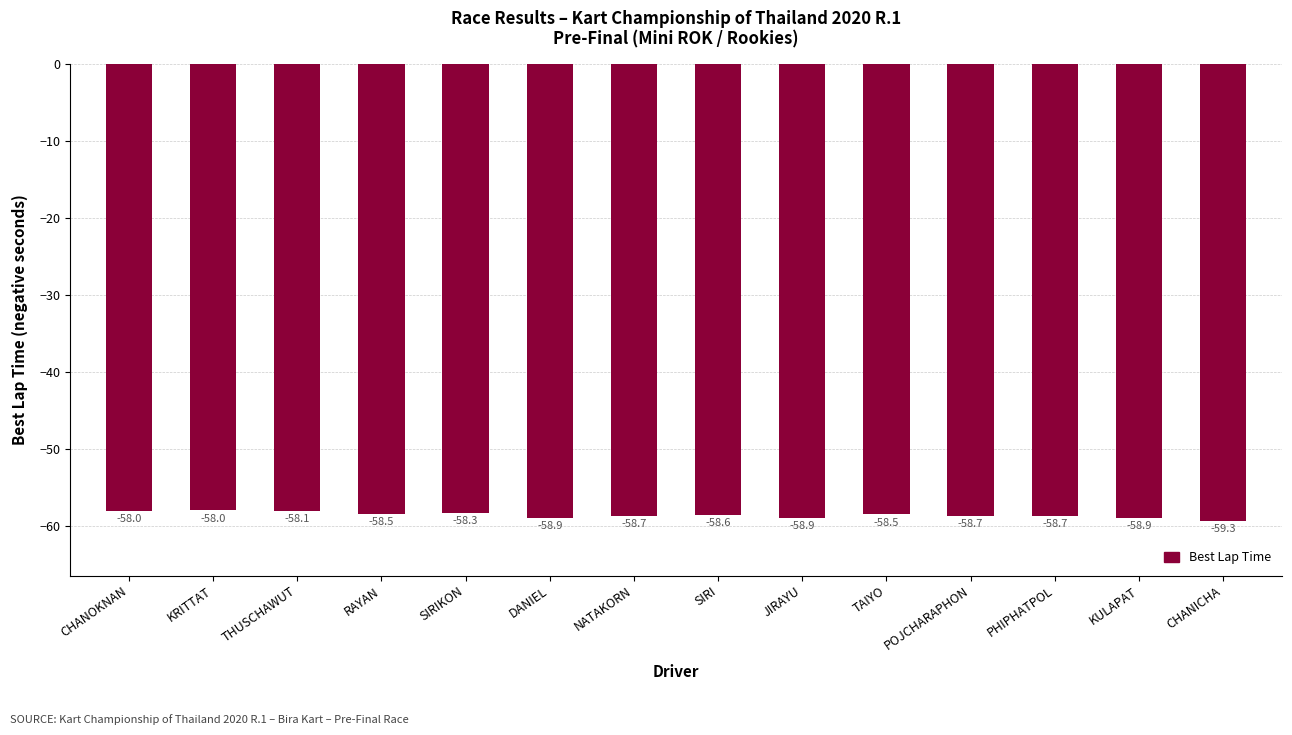

How many bars are there in total?

14